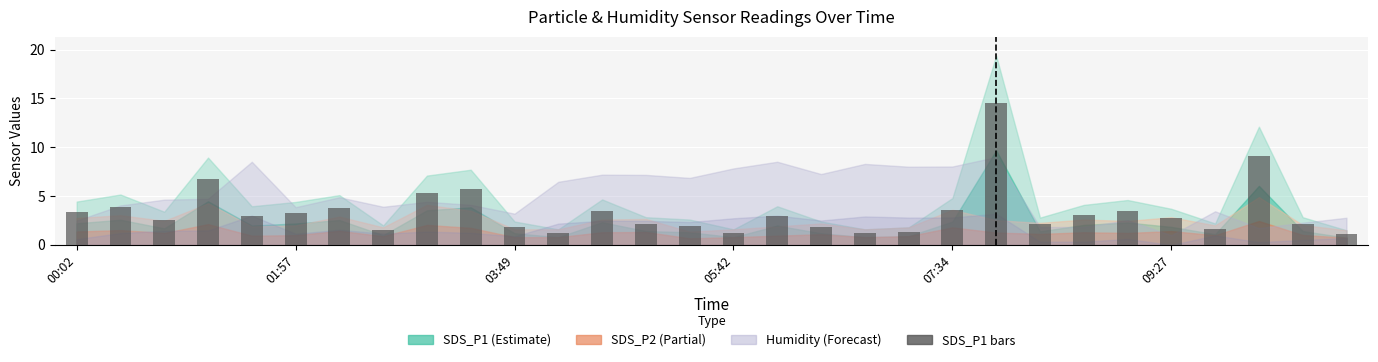

What is the minimum value shown in the chart?

1.1